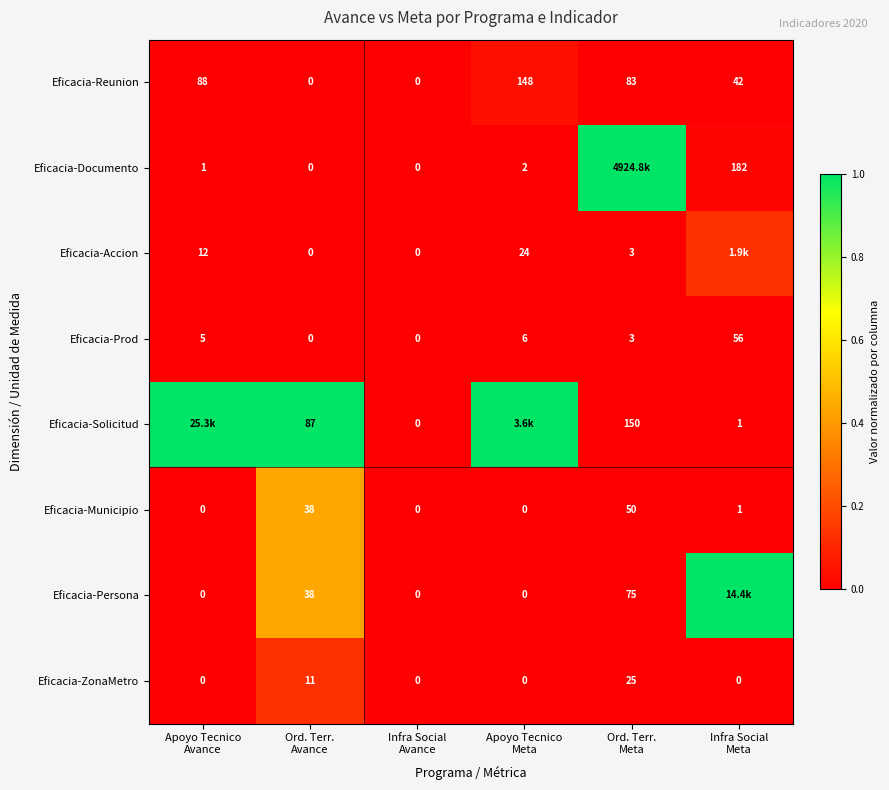

How many data points in Eficacia-Prod are less than 5?

3